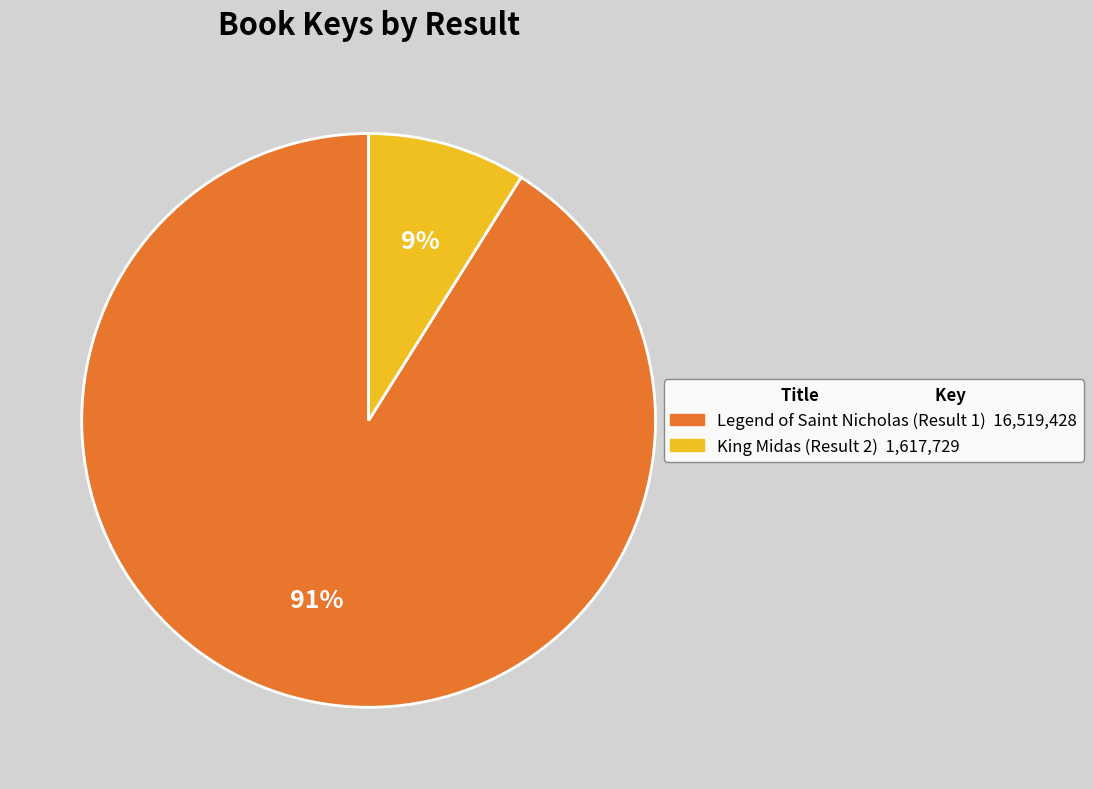

Is it true that King Midas (Result 2) is 9% of the pie?

True